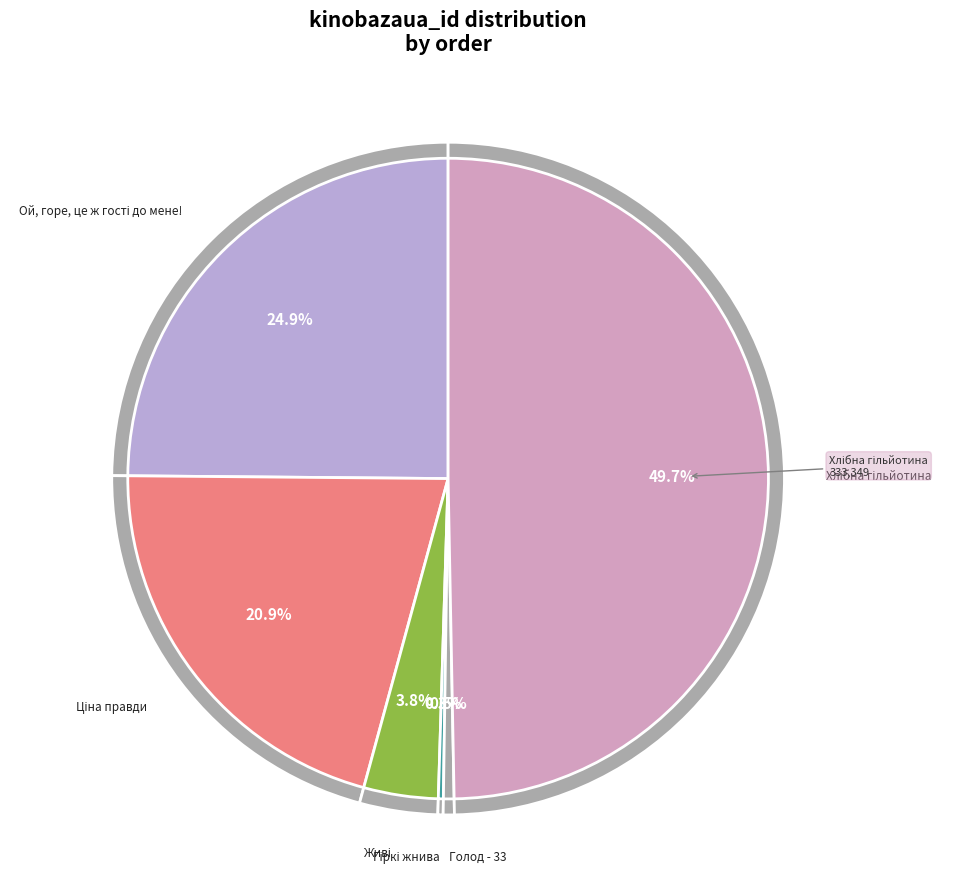

How many slices are in this pie chart?

6